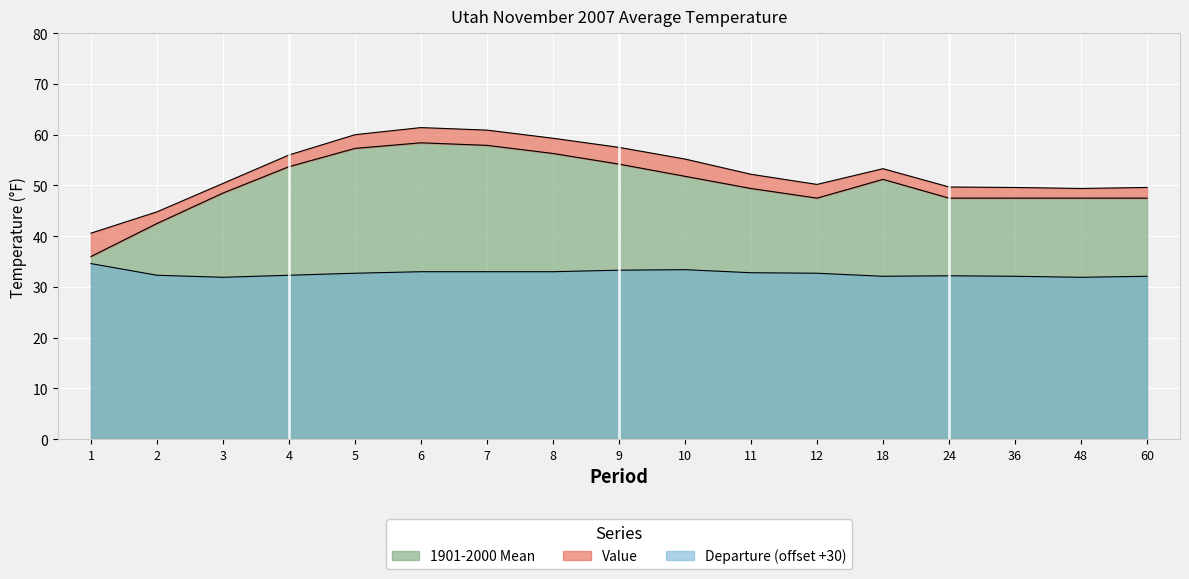

At which category does Value reach its first local peak?

6